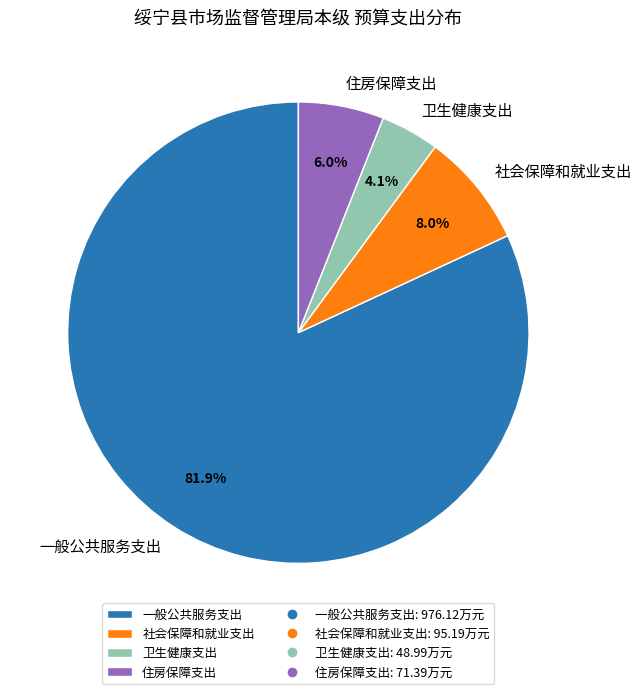

Rank the categories by value from highest to lowest.

一般公共服务支出, 社会保障和就业支出, 住房保障支出, 卫生健康支出